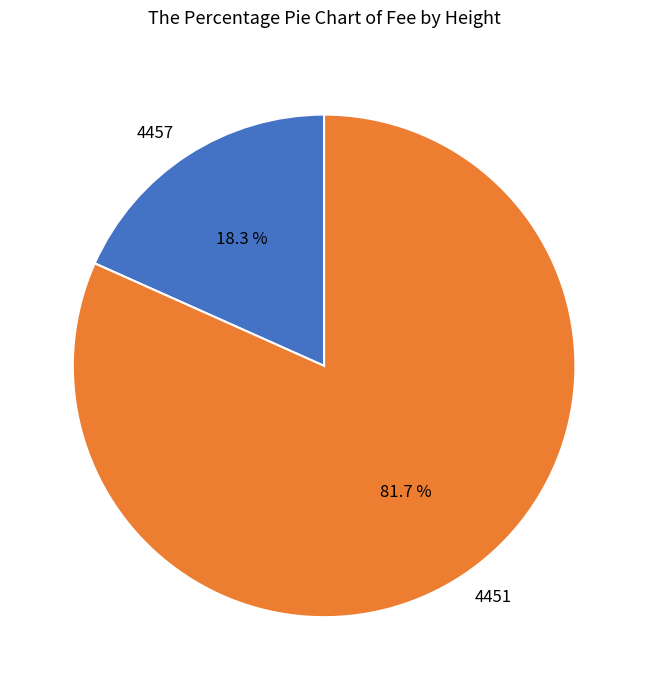

How many segments does this pie chart have?

2